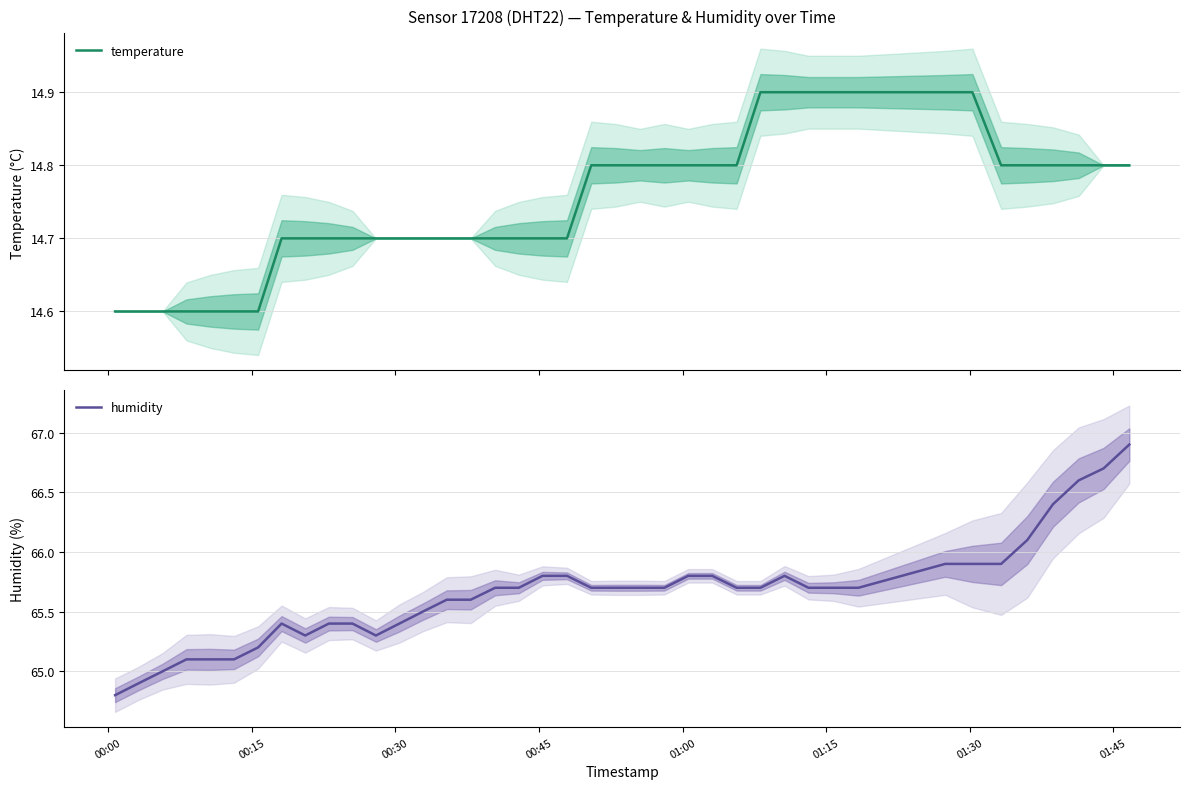

What is the difference between the second highest and minimum values in the temperature series?

0.3